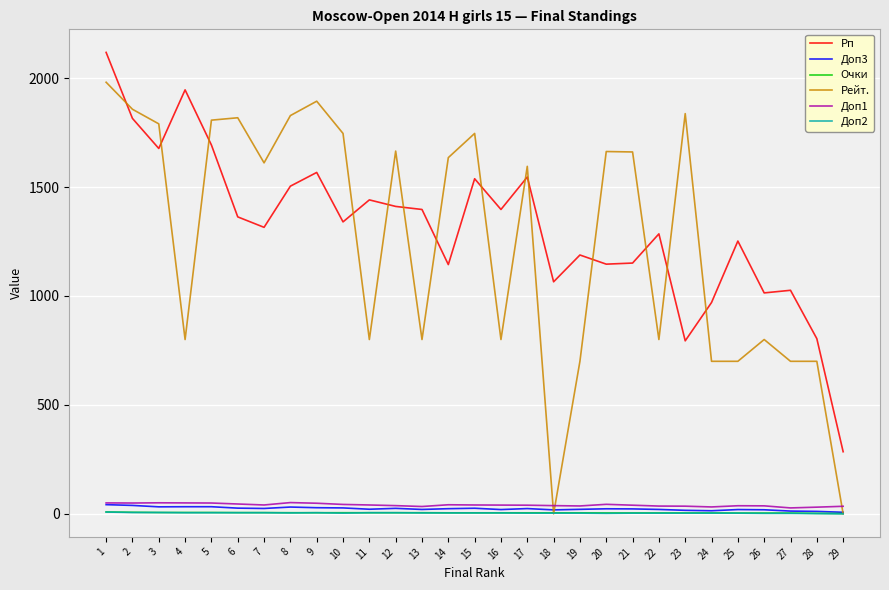

What is the average value of the Доп1 series?

40.5